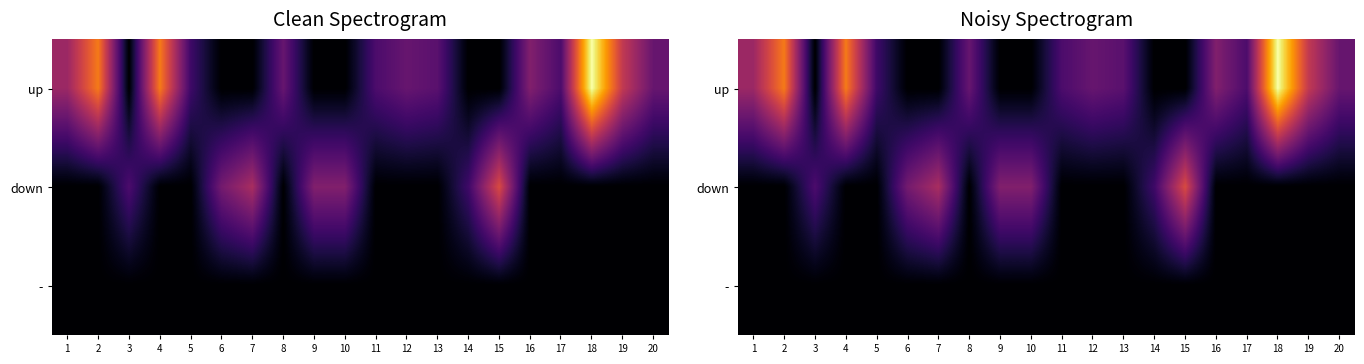

Count the number of categories in the chart.

20